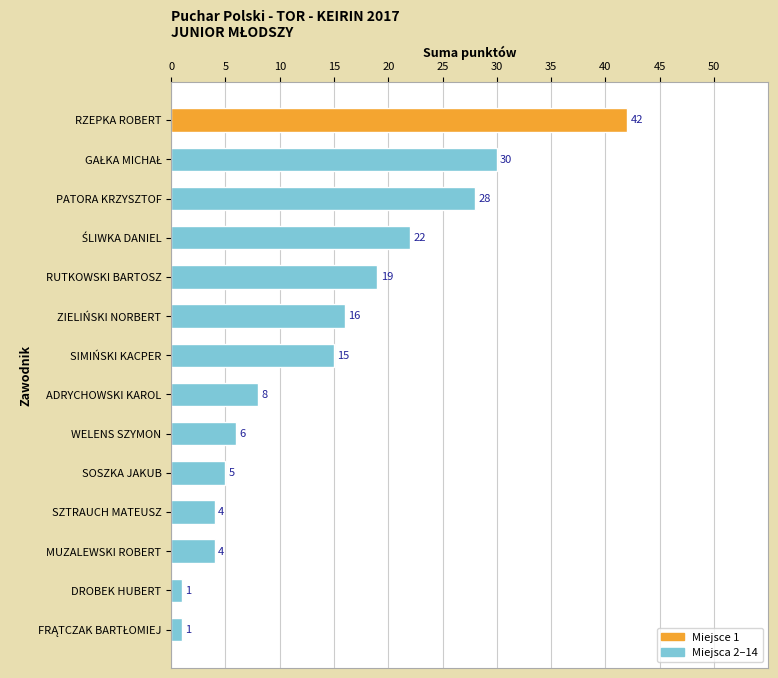

Reading top to bottom, extract all data points from this chart.

42	30	28	22	19	16	15	8	6	5	4	4	1	1